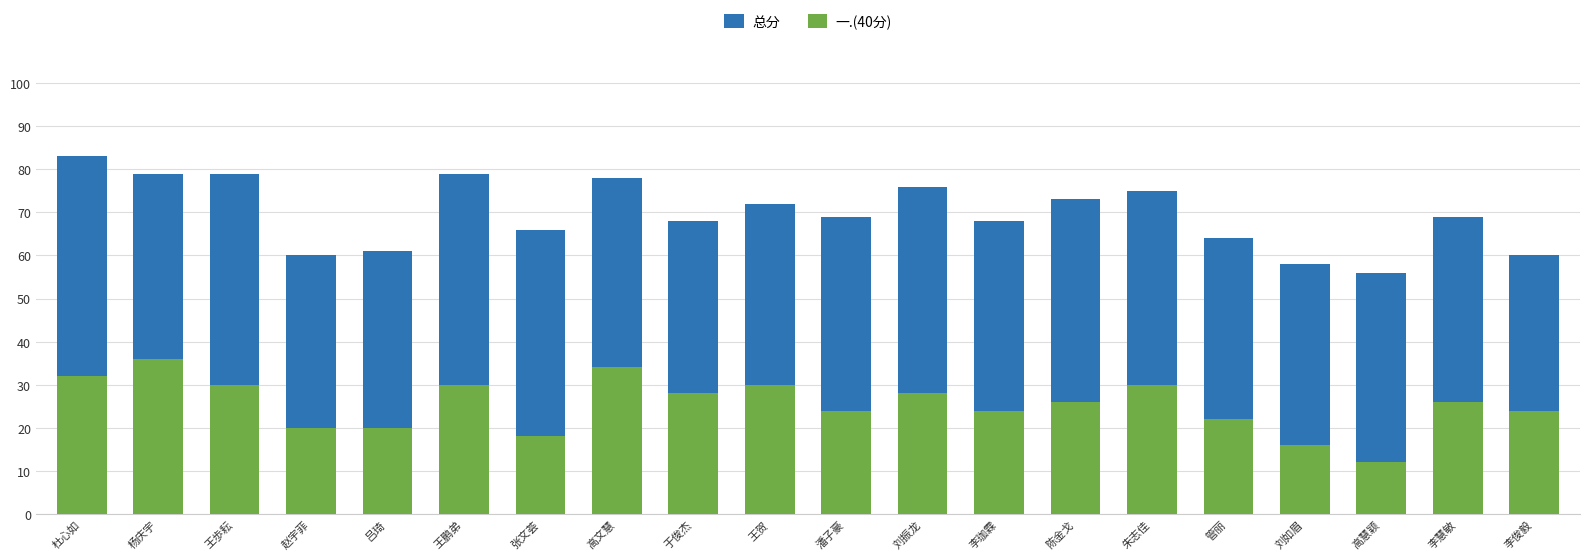

How many bars are there in each group?

2